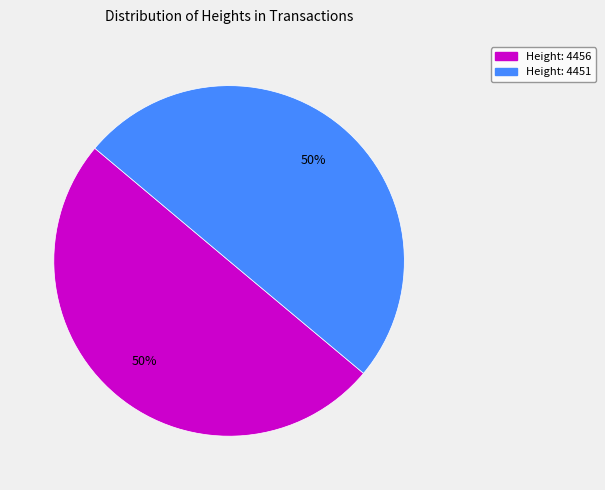

Approximately how many times larger is the value at Height: 4456 compared to Height: 4451?

1.0